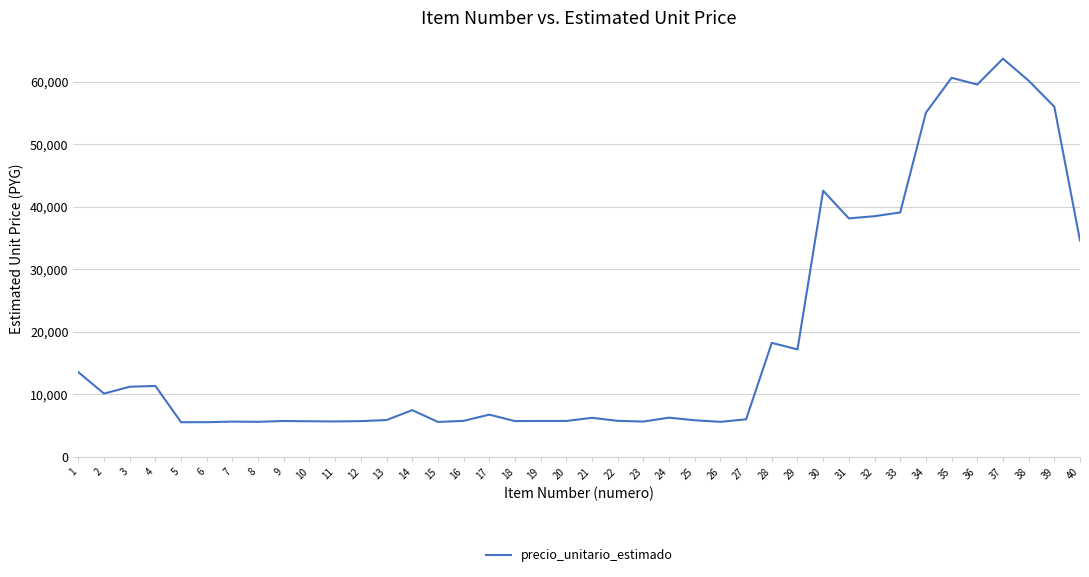

The value at 9 is 9152. True or false?

False